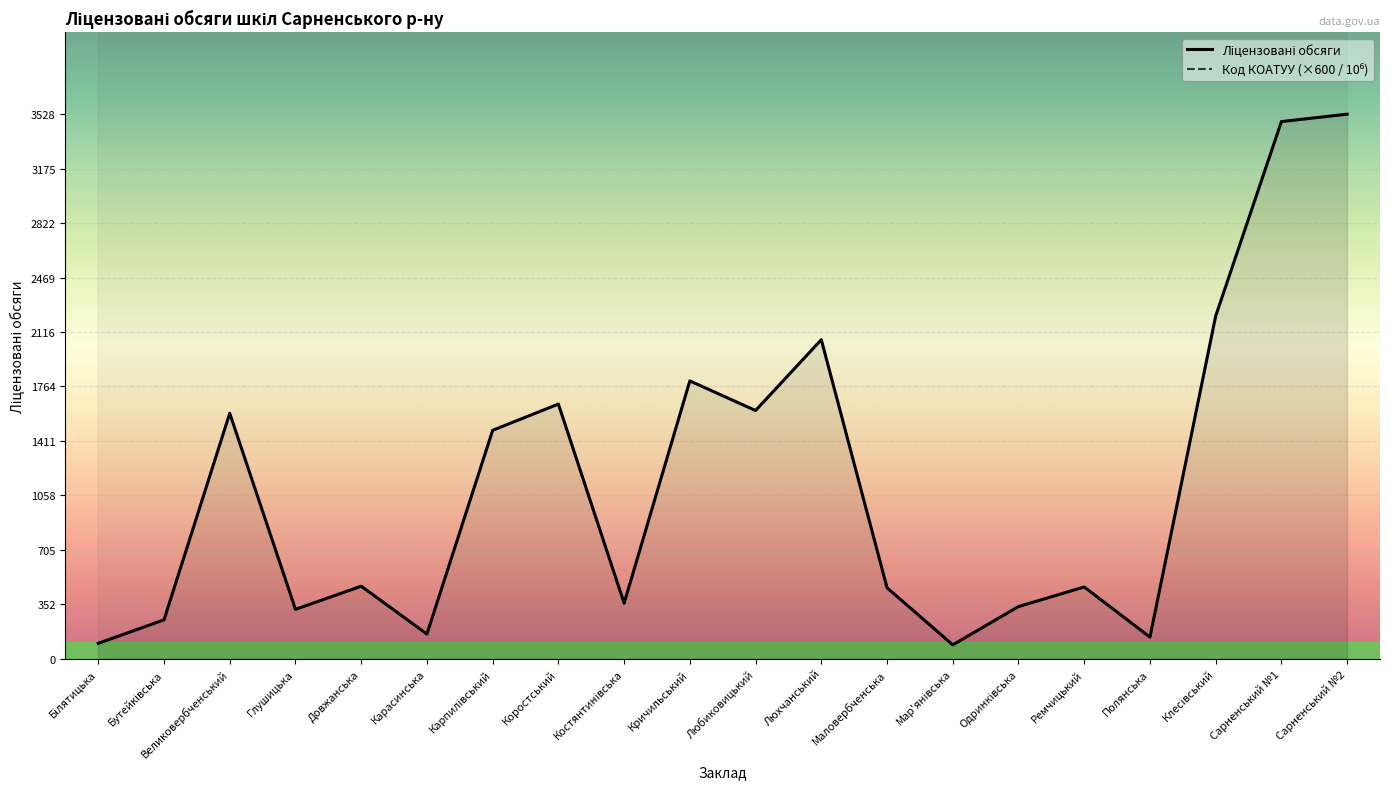

What is the difference between the highest and lowest values at Великовербченський?

3373698.3